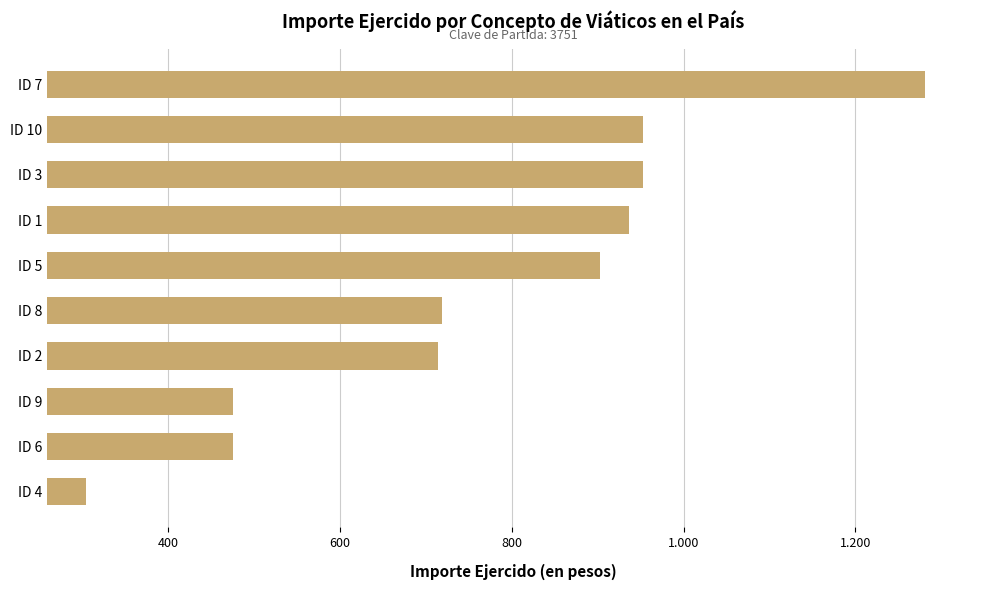

Are the bars horizontal?

Yes